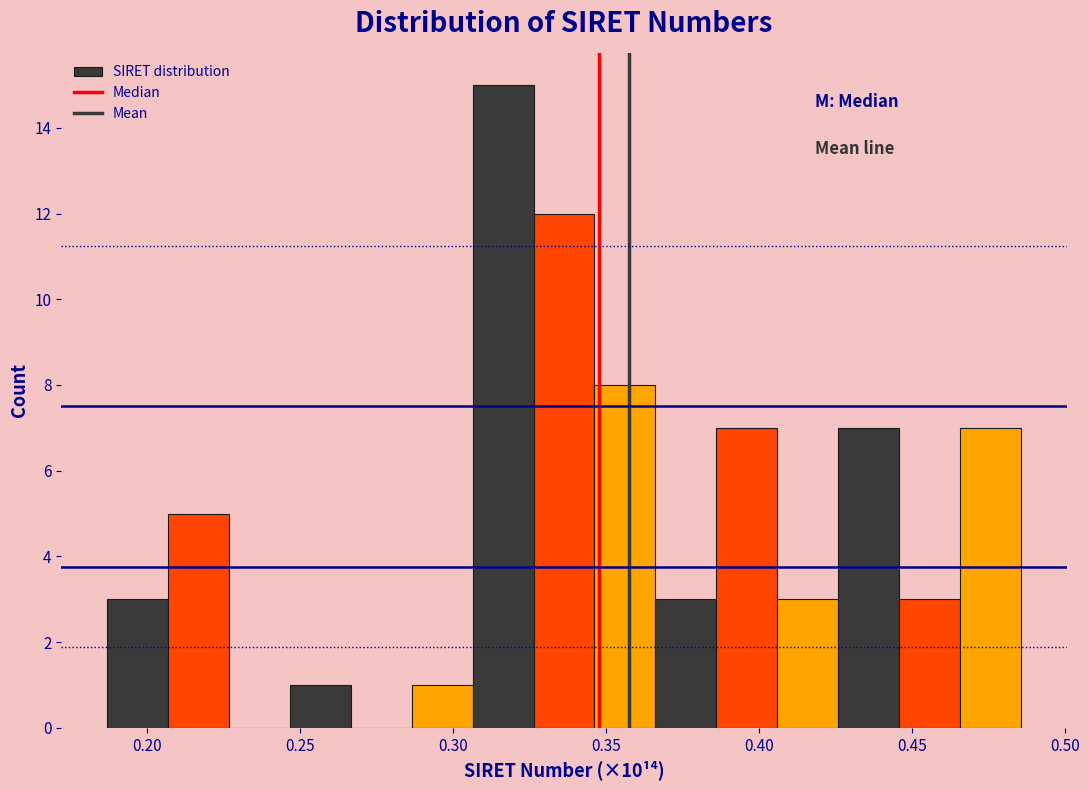

Read against the x-axis, roughly where is the centre of the tallest bar?

0.315